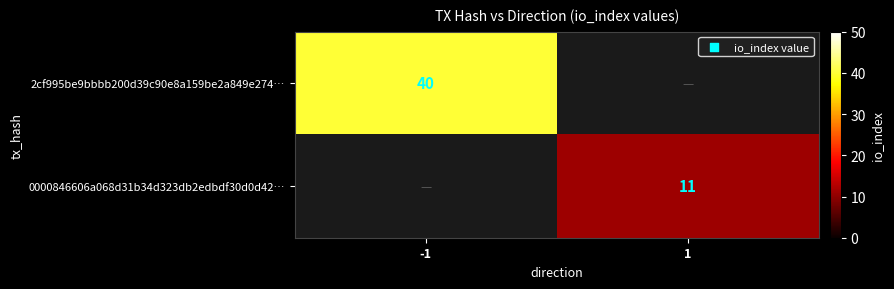

Is the value of 0000846606a068d31b34d323db2edbdf30d0d42… at 1 greater than the value of 2cf995be9bbbb200d39c90e8a159be2a849e274… at -1?

No